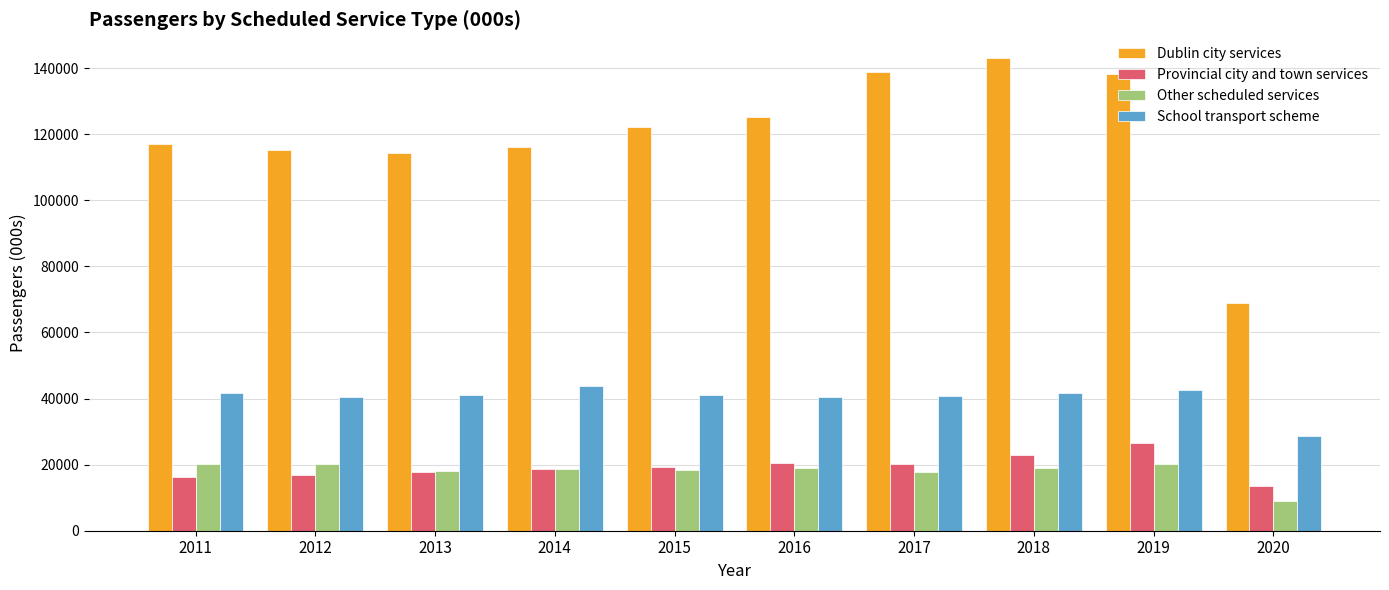

What is the total value across all series at 2017?

217605